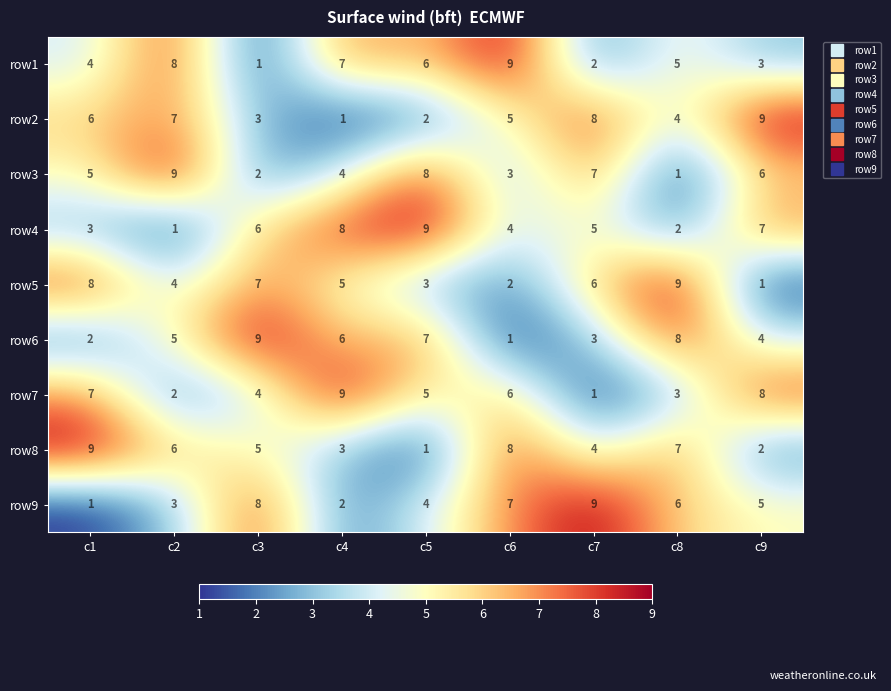

At which label does row2 reach its minimum?

c4